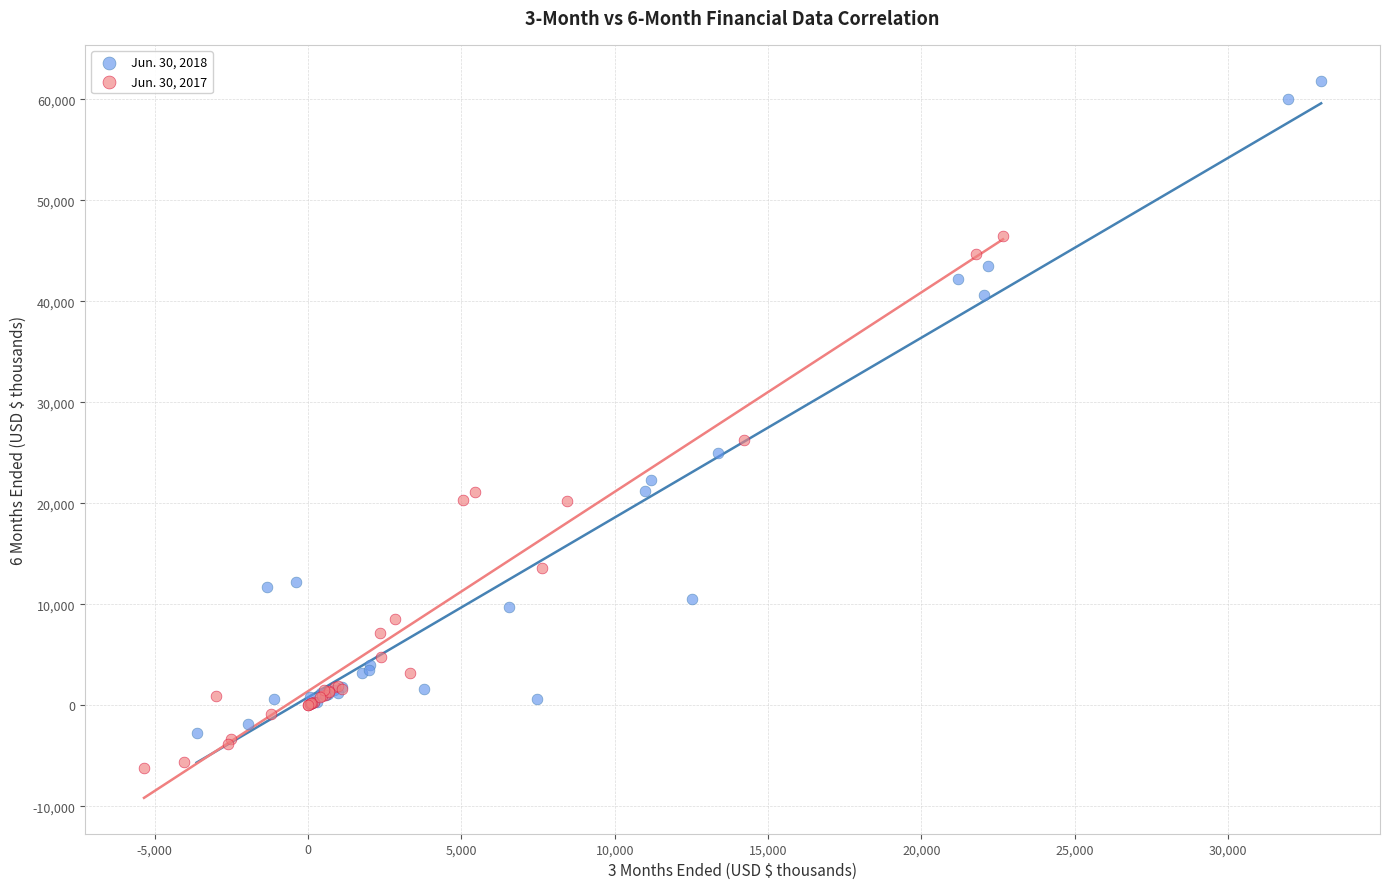

What are all the series names shown in the legend?

Jun. 30, 2018, Jun. 30, 2017